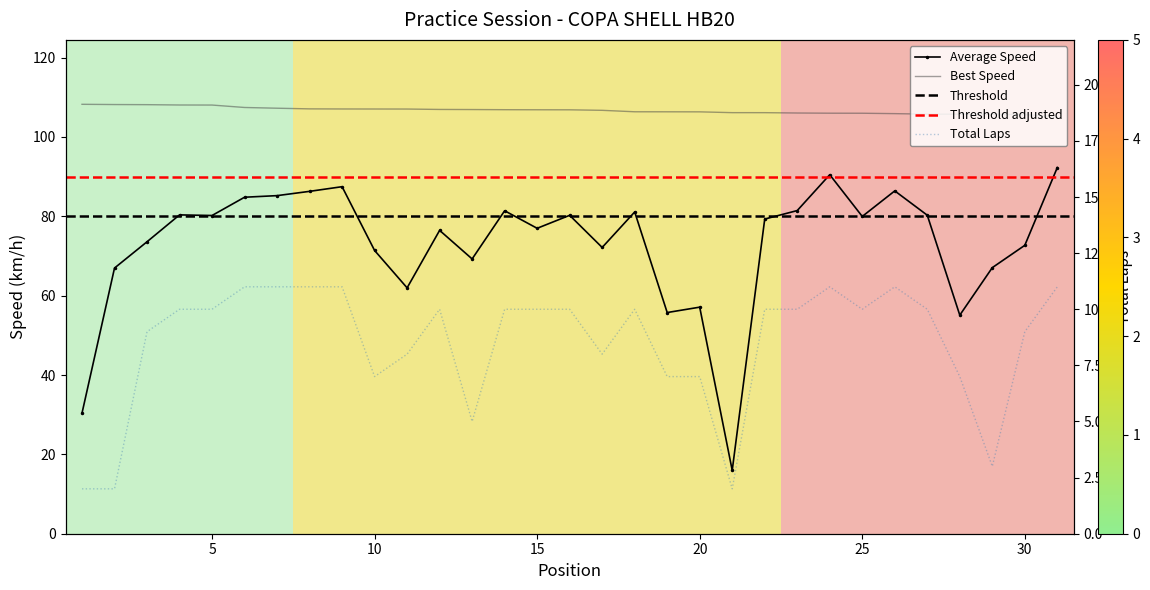

List the labels in order of Best Lap time value, largest first.

1, 2, 3, 4, 5, 6, 7, 8, 9, 10, 11, 12, 13, 14, 15, 16, 17, 18, 19, 20, 21, 22, 23, 24, 25, 26, 27, 28, 29, 30, 31